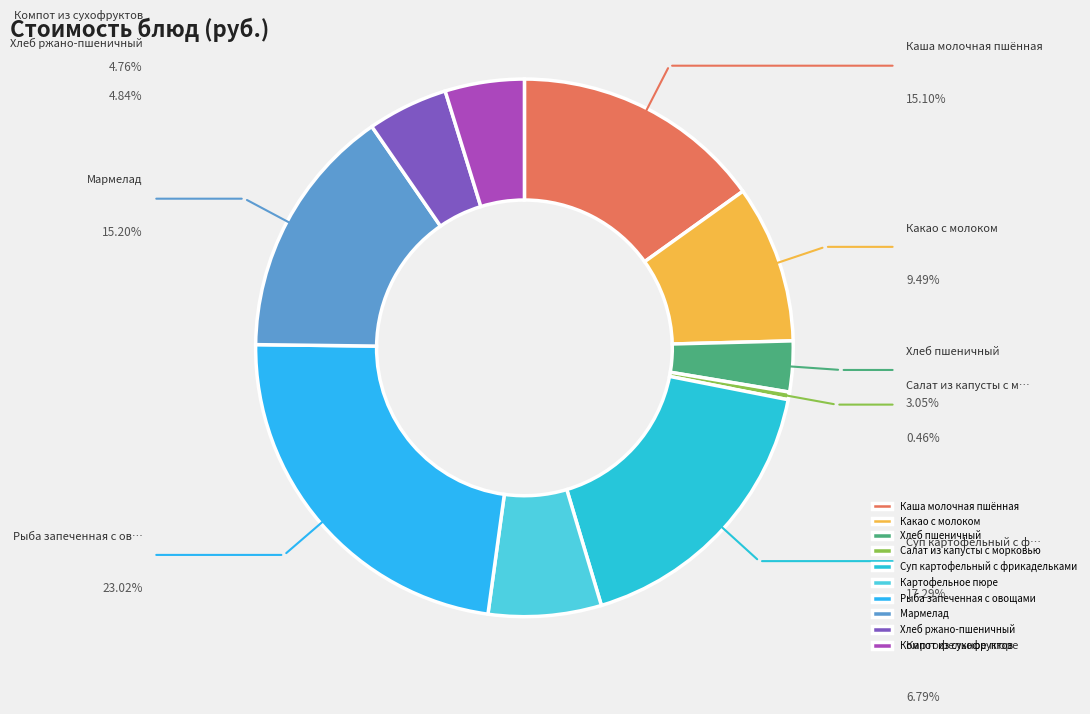

Is there any slice that represents more than half of the pie?

No